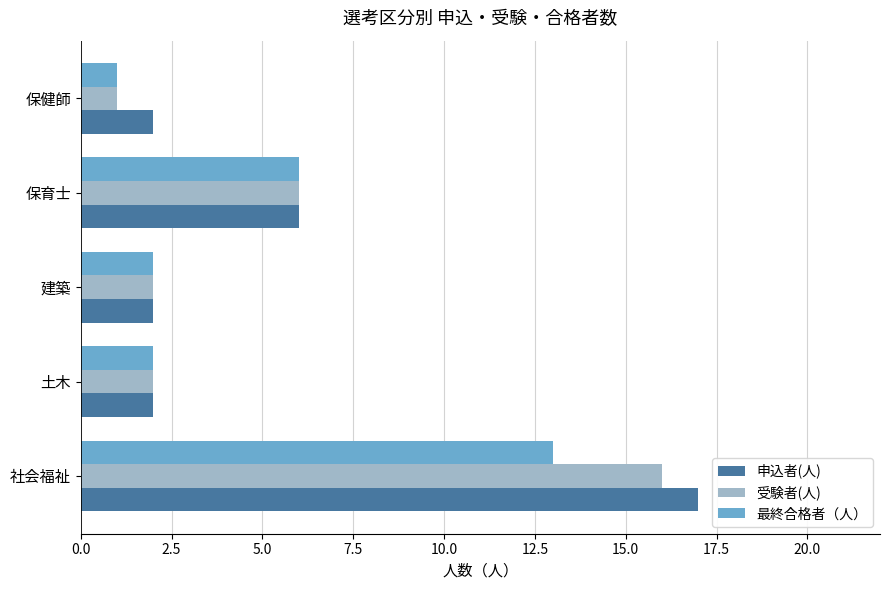

Where is 受験者(人) nearest to the value 8?

保育士